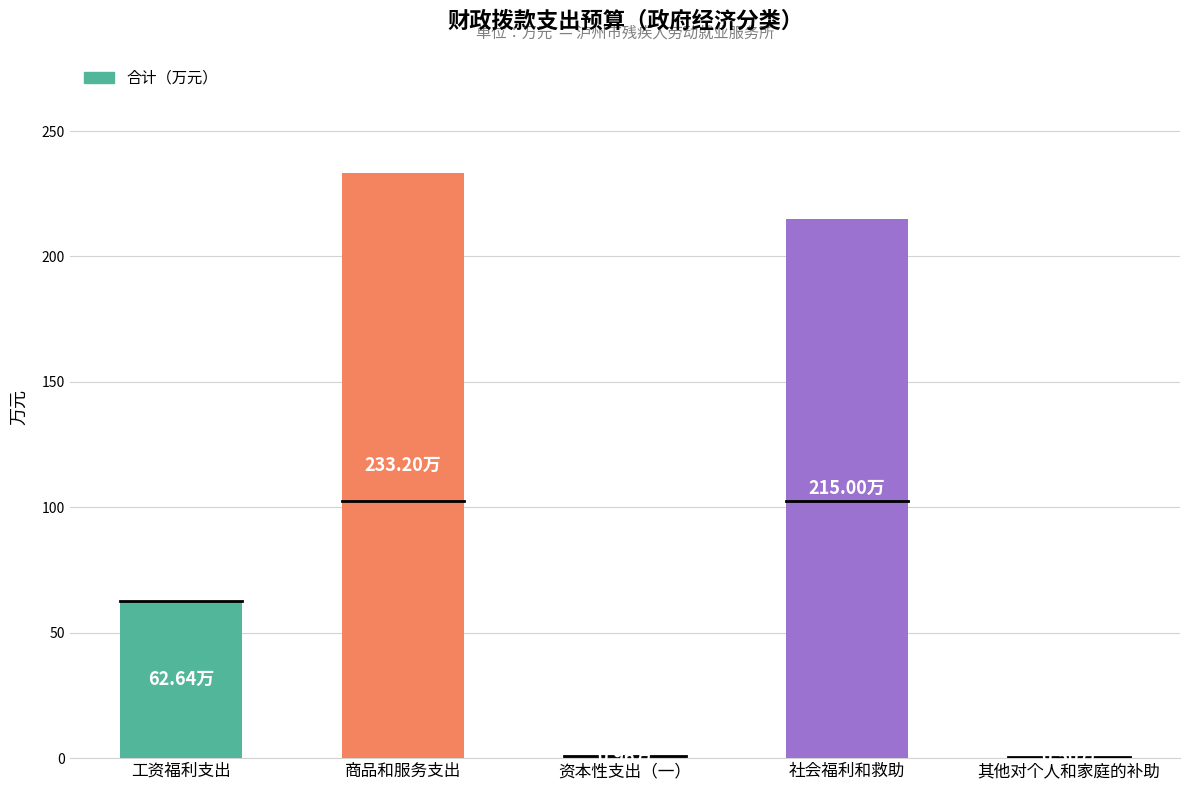

Which label corresponds to the largest value in the chart?

商品和服务支出